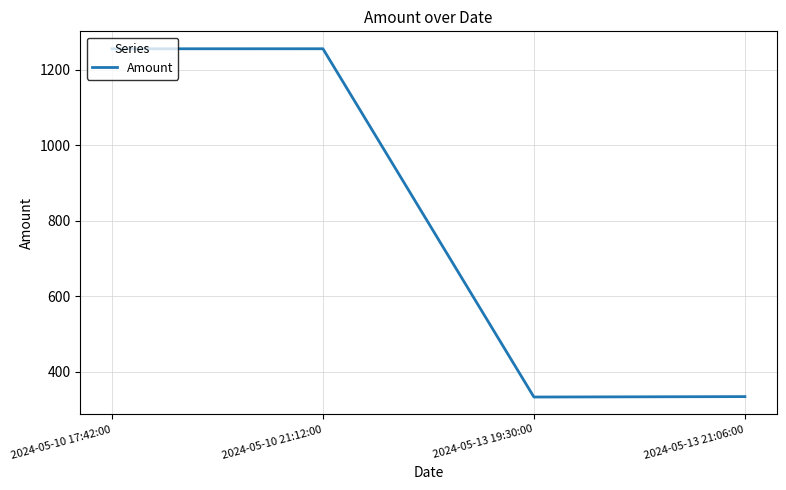

Where is the first local maximum?

2024-05-10 21:12:00